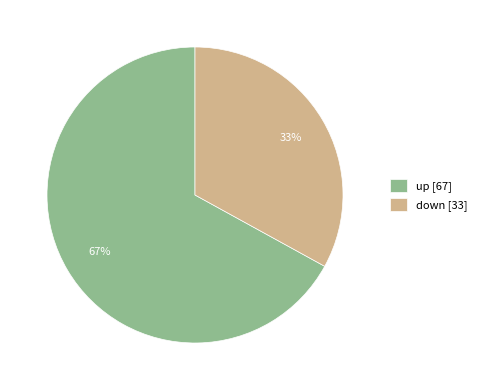

To the nearest percent, what is the combined percentage of down and up?

100%